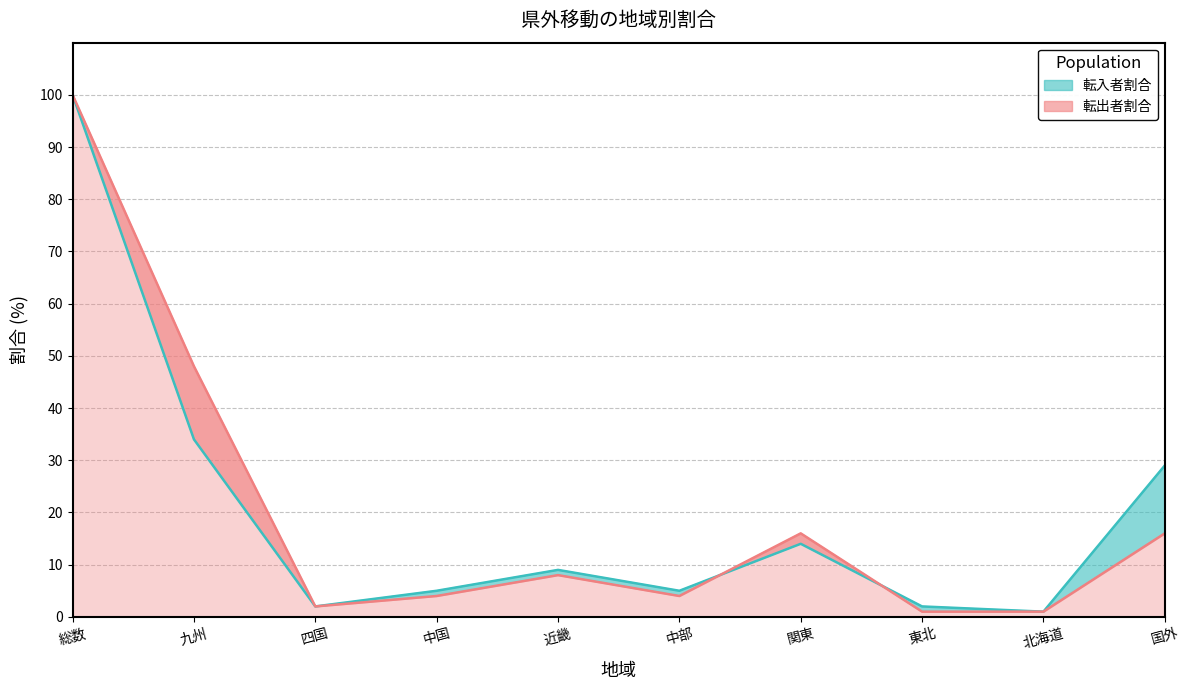

What are all the series names shown in the legend?

転入者割合, 転出者割合